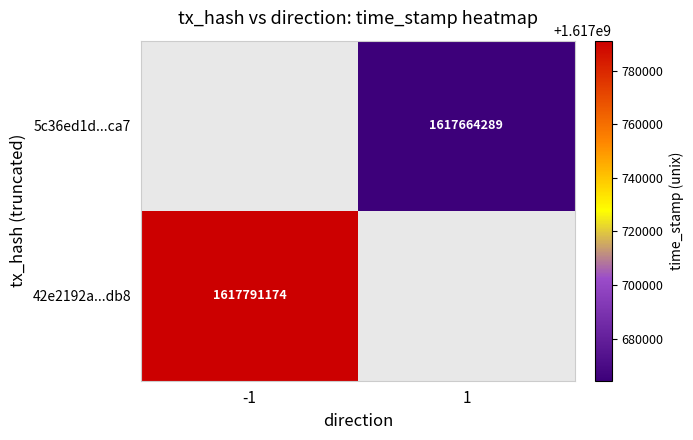

Which category has the lowest value across all series?

1